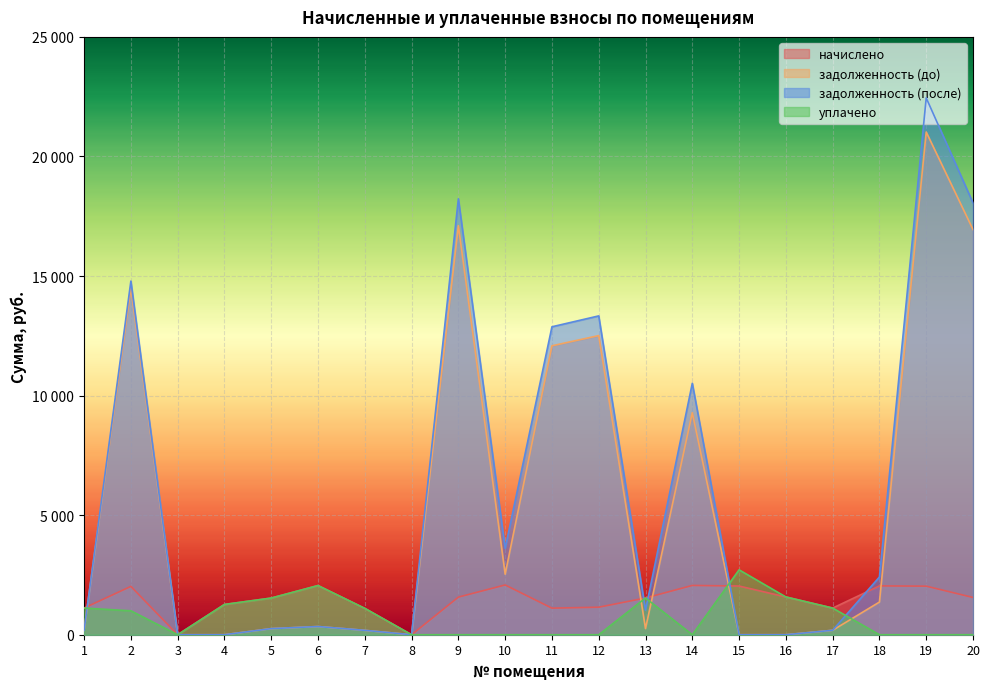

How many intersections are there between начислено and уплачено?

1